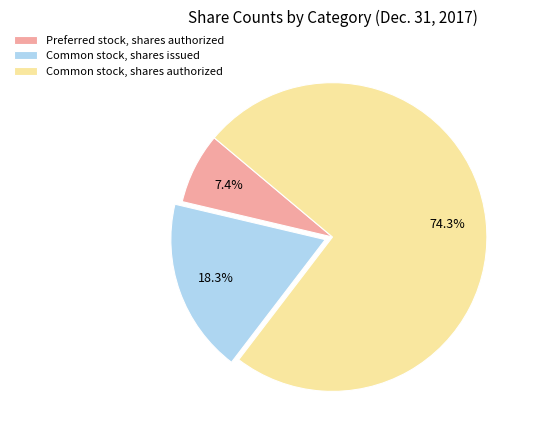

Between Common stock, shares issued and Preferred stock, shares authorized, which is larger?

Common stock, shares issued